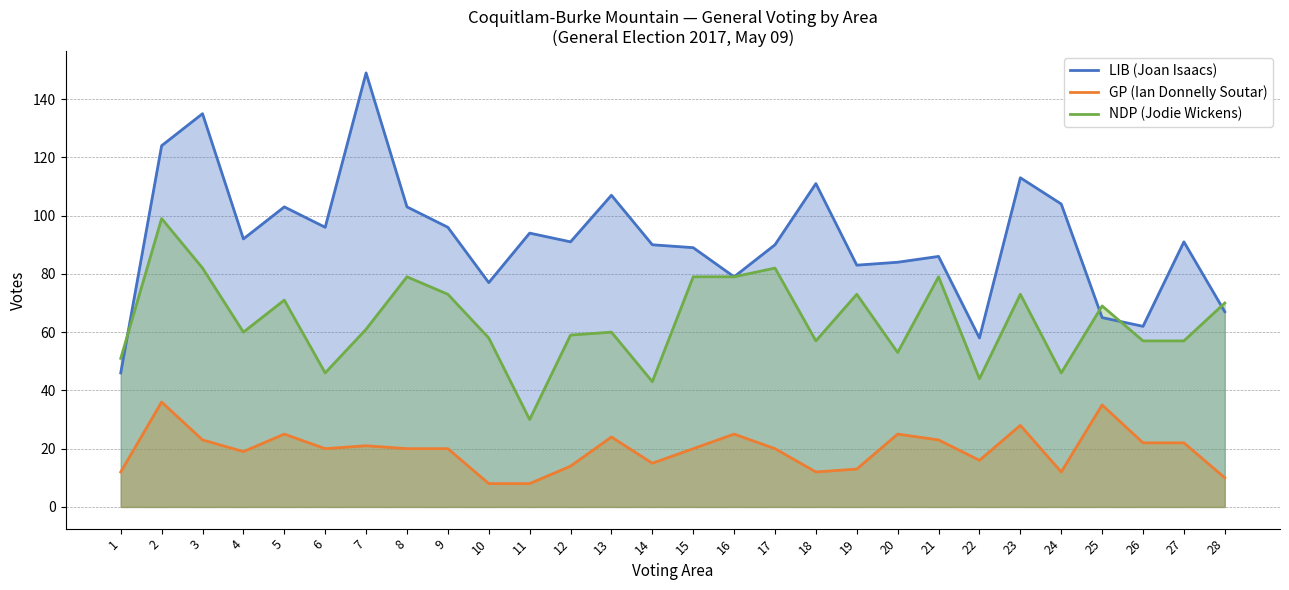

What is the spread (max minus min) of values at 20?

59